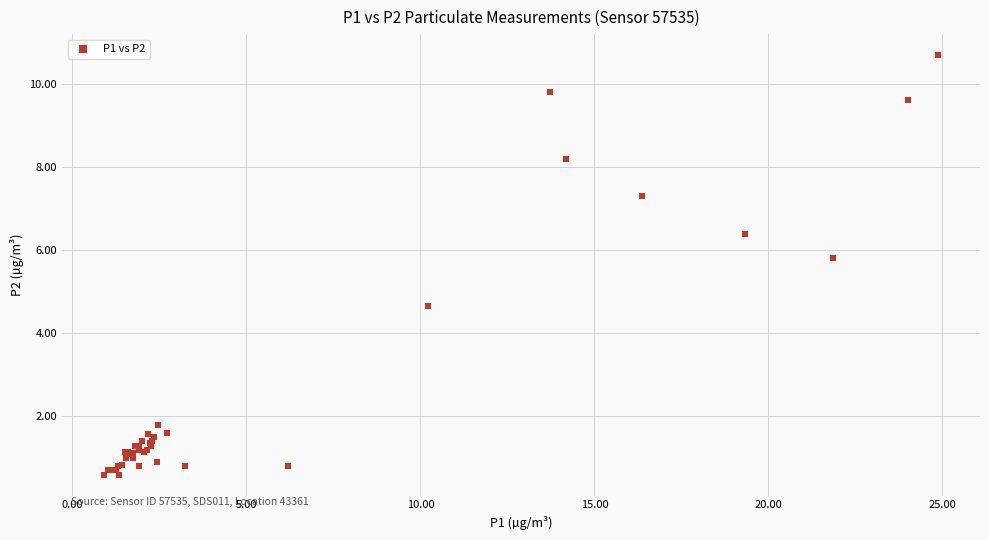

What Y value in the scatter plot is closest to 5?

4.7